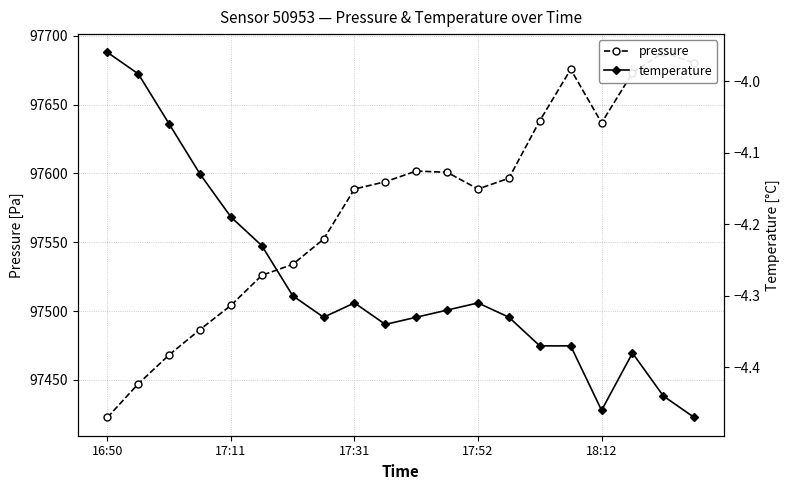

True or false: pressure has a value of 145431.9 at 18:12.

False